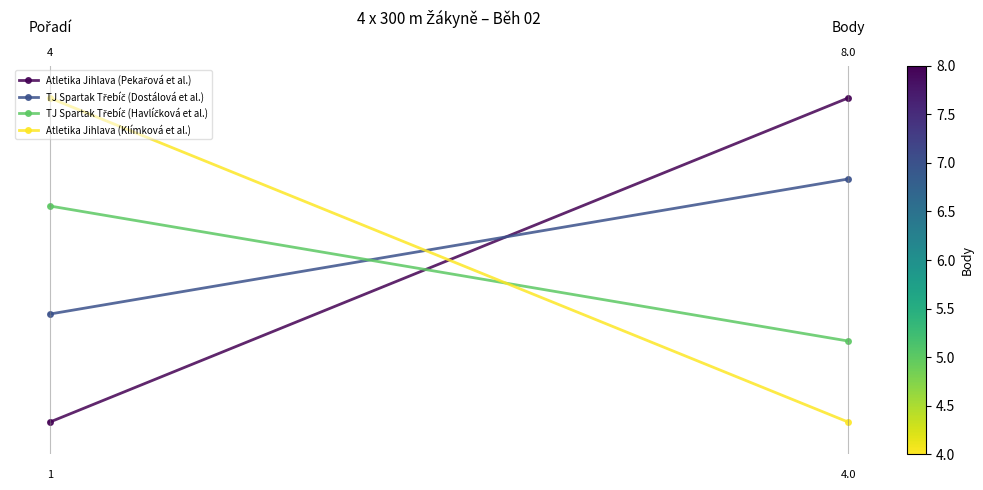

Reading left to right, extract all data points from this chart.

Atletika Jihlava (Pekařová et al.): 0.0	1.0
TJ Spartak Třebíč (Dostálová et al.): 0.3	0.8
TJ Spartak Třebíč (Havlíčková et al.): 0.7	0.2
Atletika Jihlava (Klímková et al.): 1.0	0.0